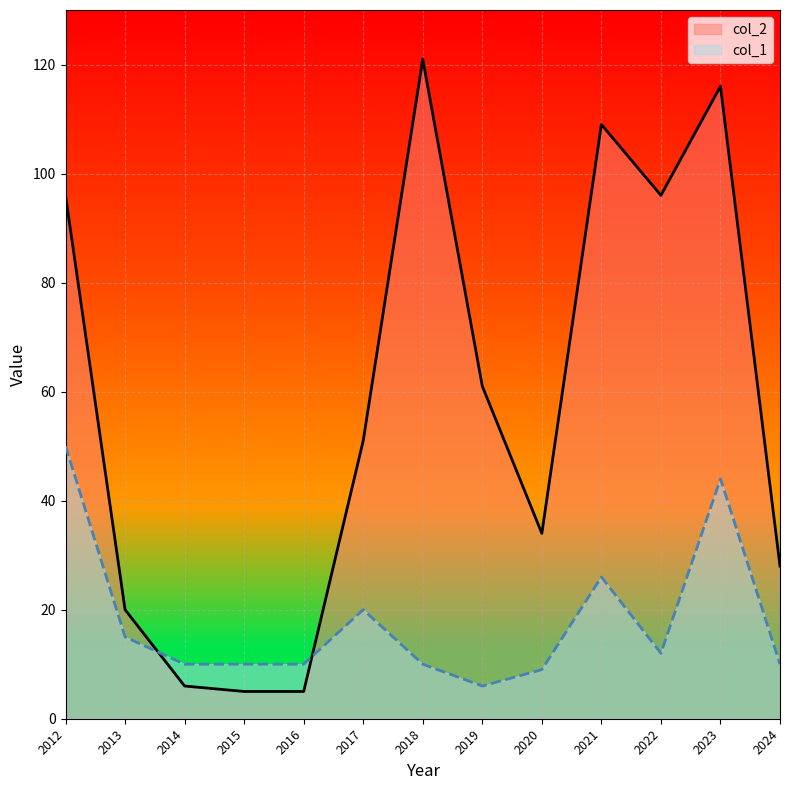

Where do col_2 and col_1 first cross each other?

2013 and 2014